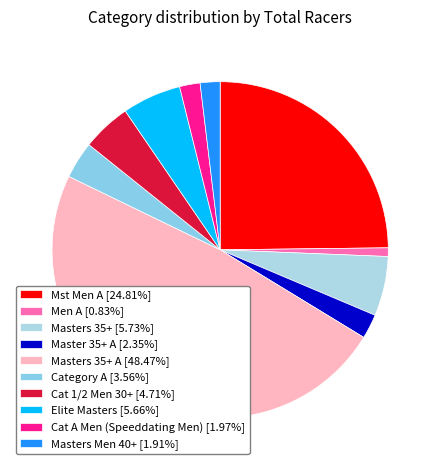

How many segments does this pie chart have?

10